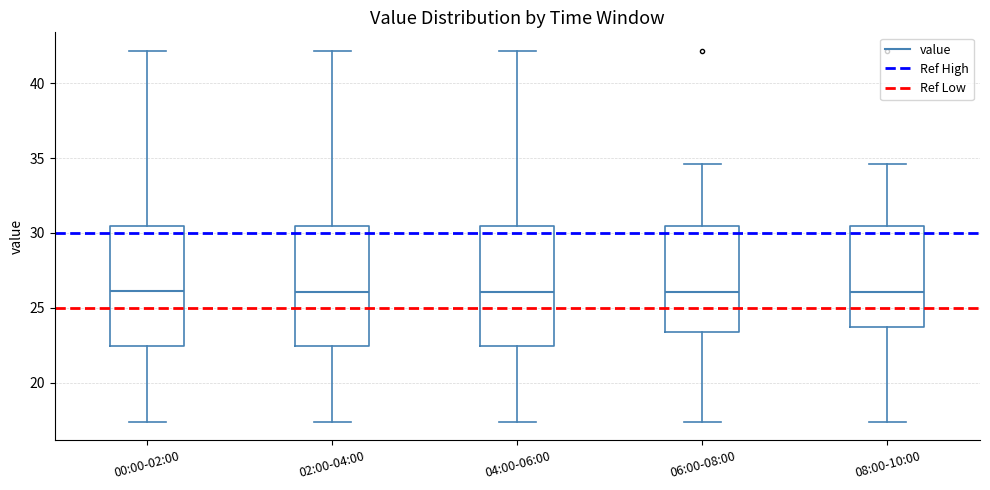

Reading left to right, transcribe this box plot: for each box, give where its median line is, the range the box spans, and where its two whiskers end, as read against the y-axis. The values are not printed on the chart, so give them approximately, as read against the axis.

00:00-02:00: median 26.0, box 22.5 to 30.5, whiskers 17.5 to 42.0
02:00-04:00: median 26.0, box 22.5 to 30.5, whiskers 17.5 to 42.0
04:00-06:00: median 26.0, box 22.5 to 30.5, whiskers 17.5 to 42.0
06:00-08:00: median 26.0, box 23.5 to 30.5, whiskers 17.5 to 34.5
08:00-10:00: median 26.0, box 23.5 to 30.5, whiskers 17.5 to 34.5